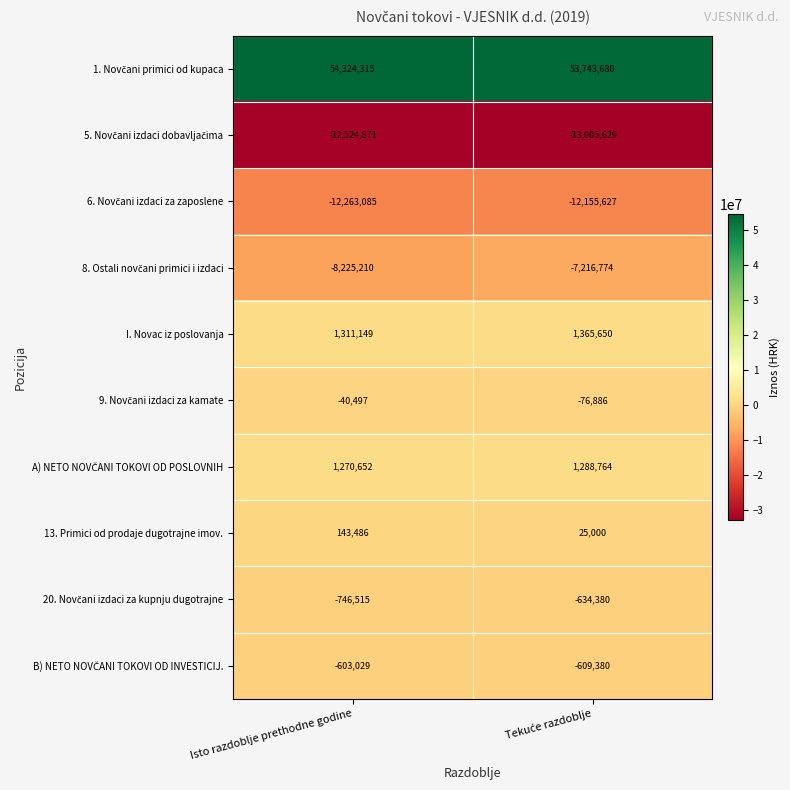

What is the total value across all series at Isto razdoblje prethodne godine?

2646395